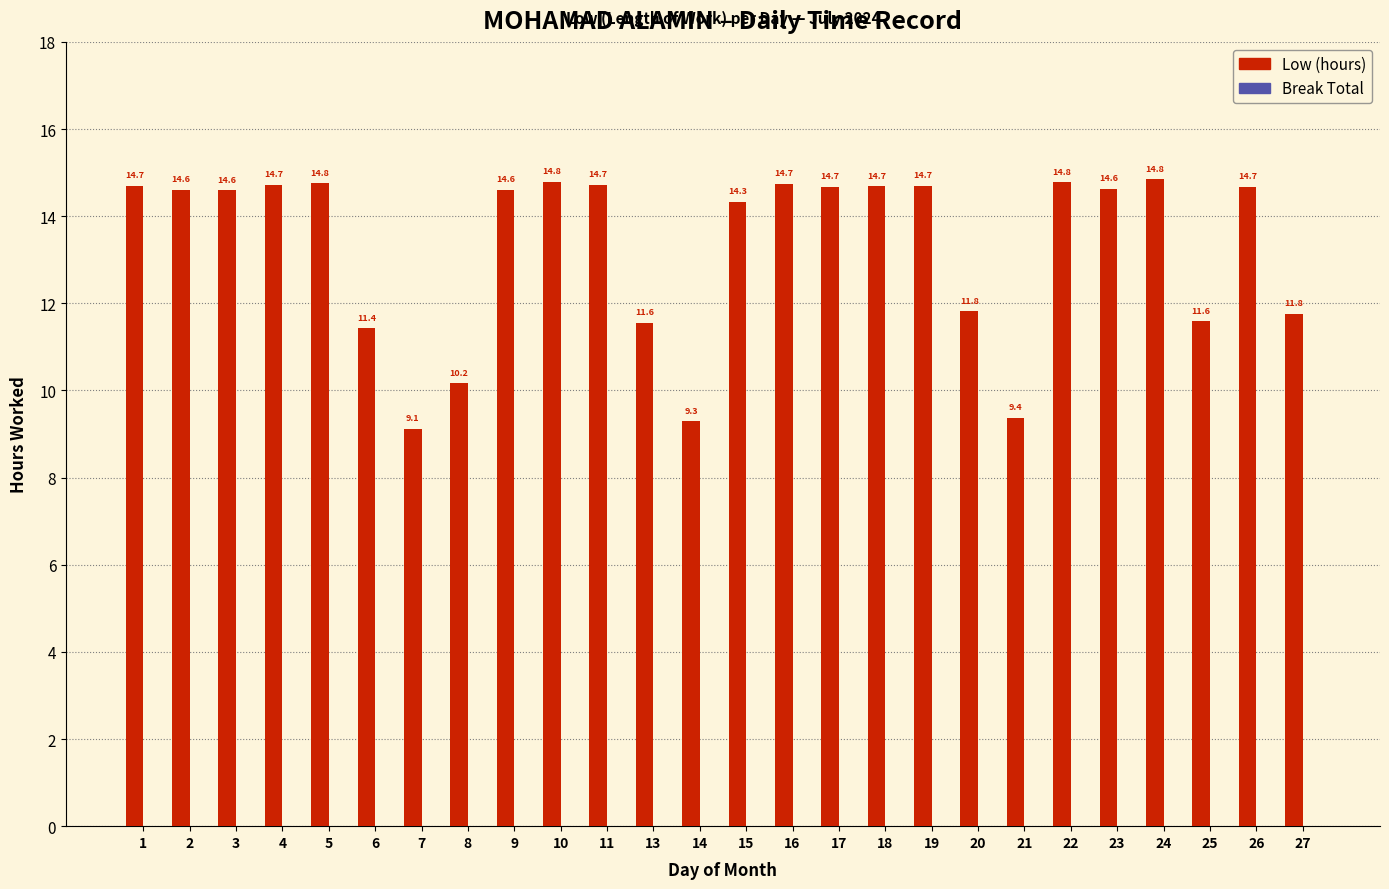

Which label corresponds to the smallest value in the chart?

7